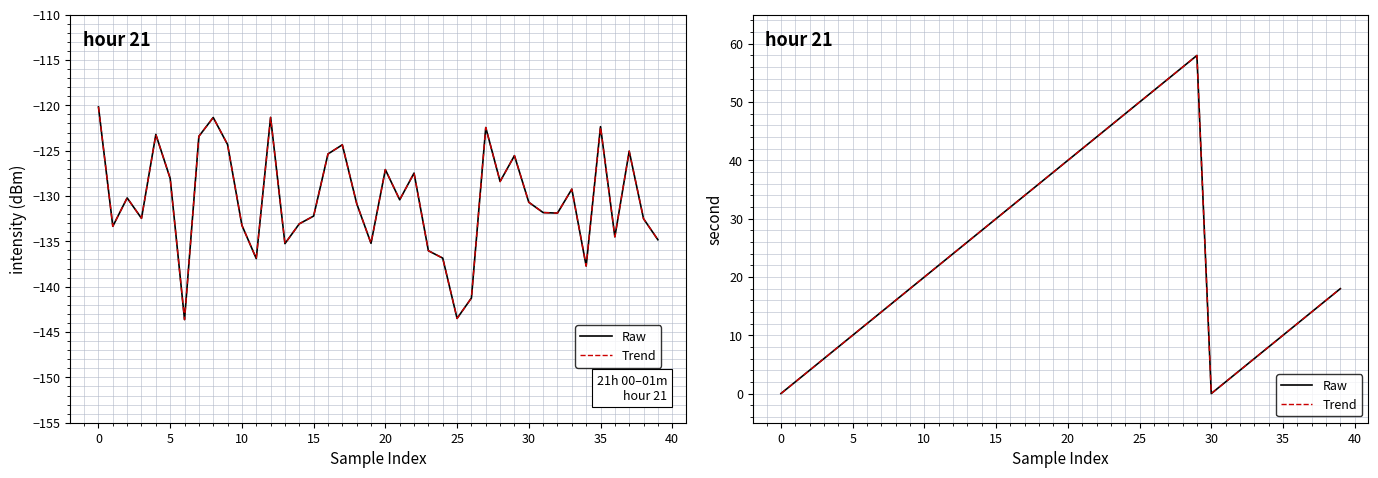

True or false: second ref and second cross at least once.

False